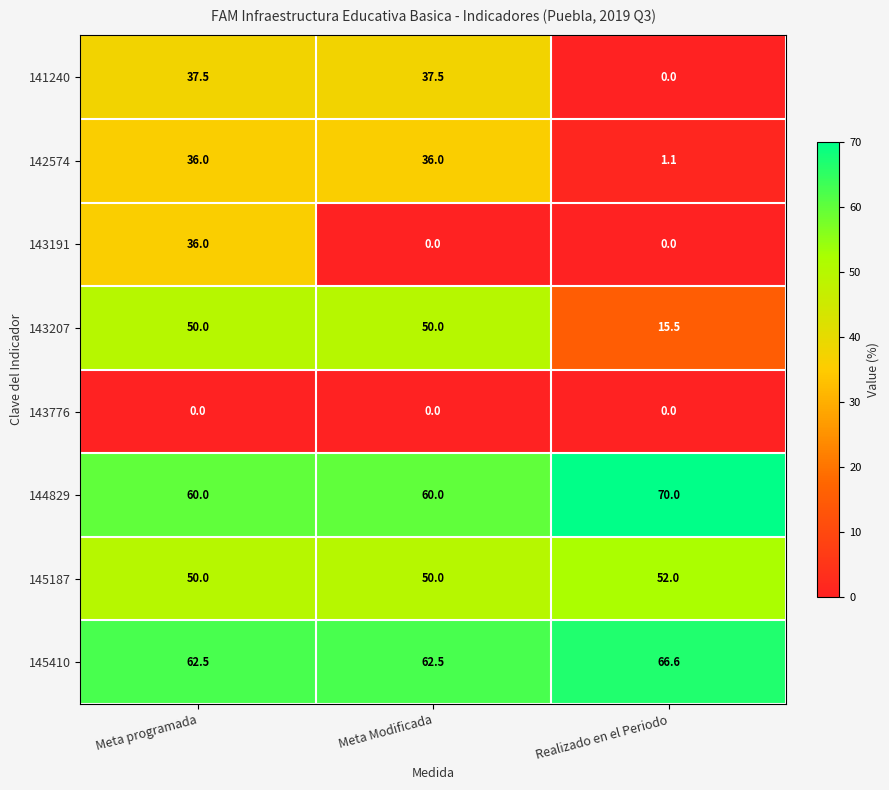

Which series has the largest range (max minus min)?

141240